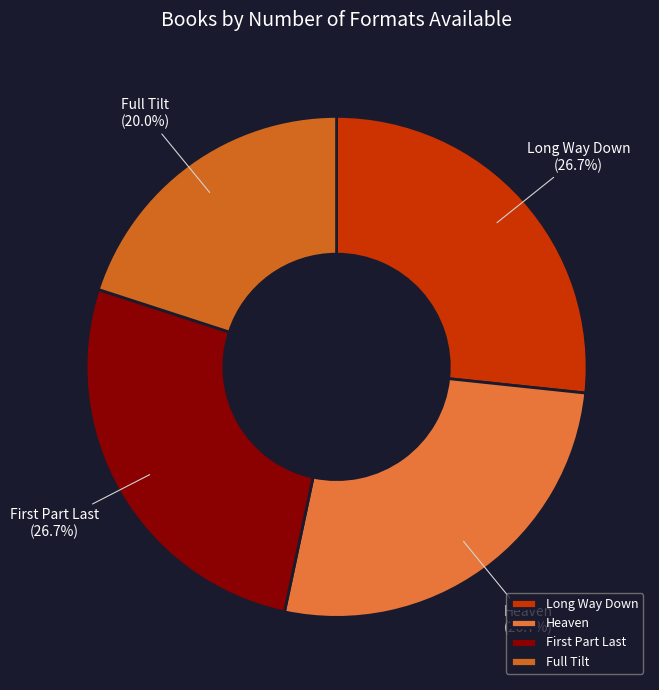

Is there a majority slice in this chart?

No